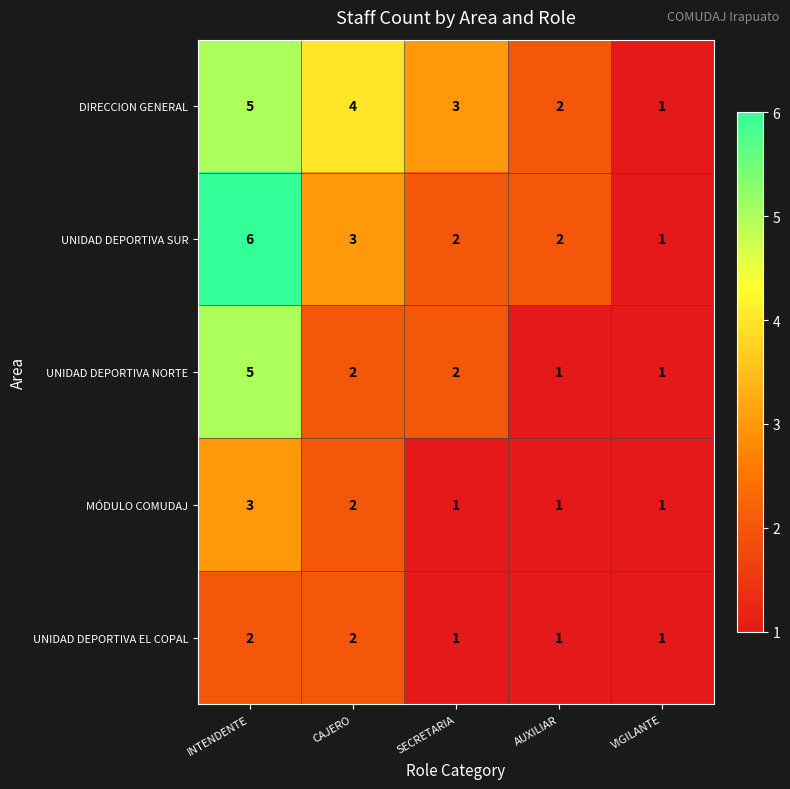

Count the UNIDAD DEPORTIVA EL COPAL values in the range 1 to 2.

5